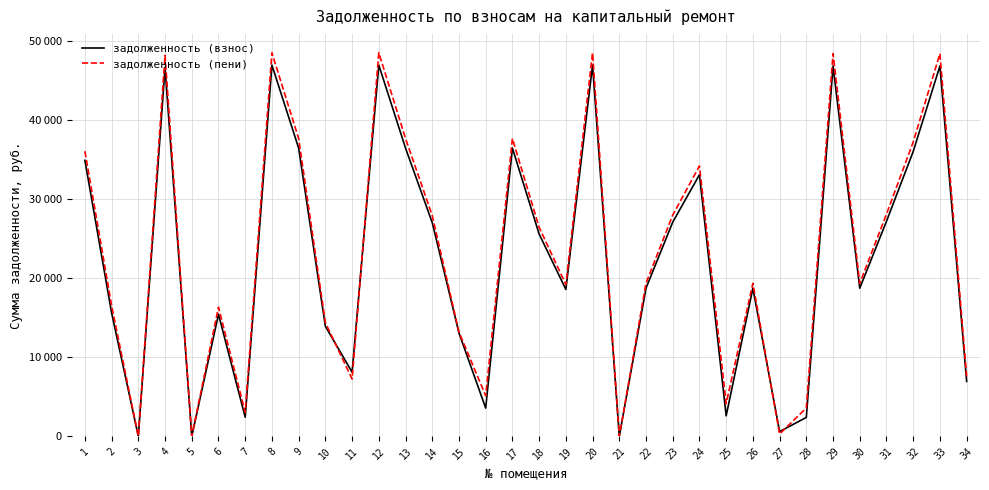

Where do задолженность (взнос) and задолженность (пени) first cross each other?

10 and 11